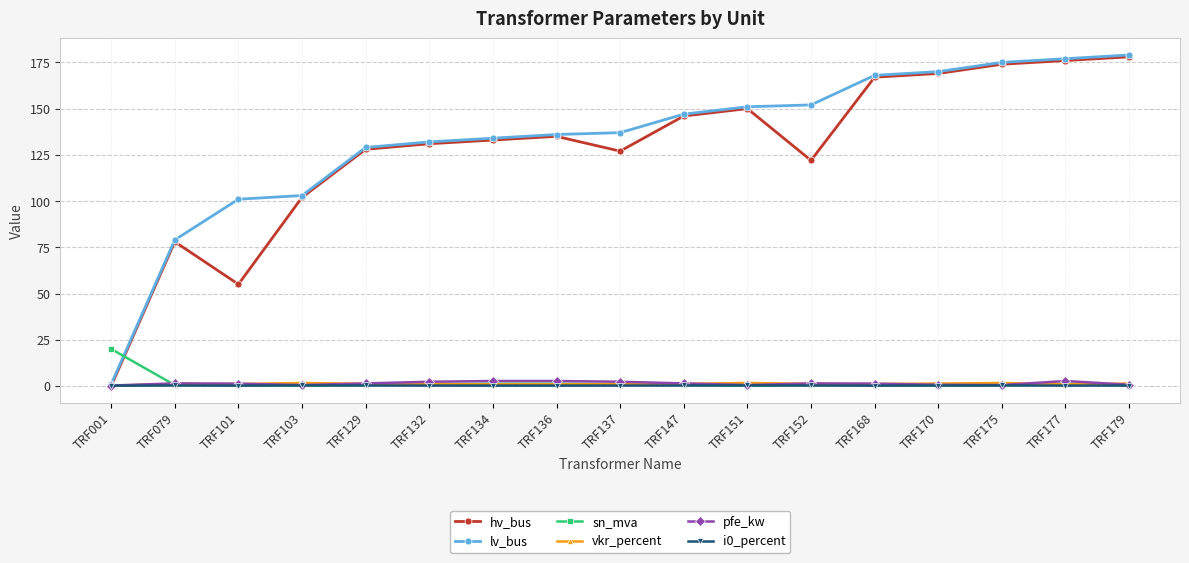

What is the total value across all series at TRF079?

160.4